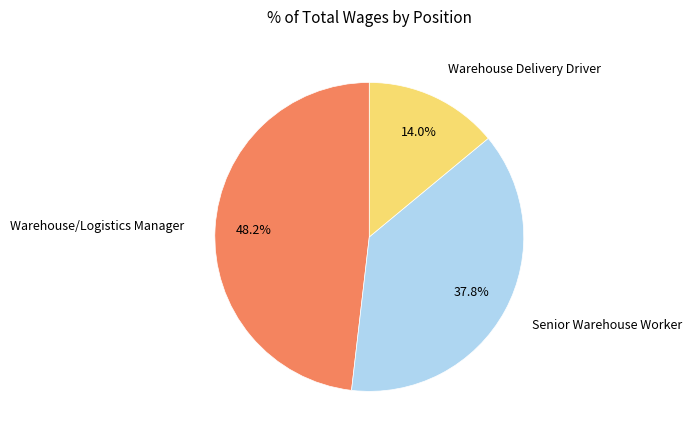

Does any single category account for the majority?

No